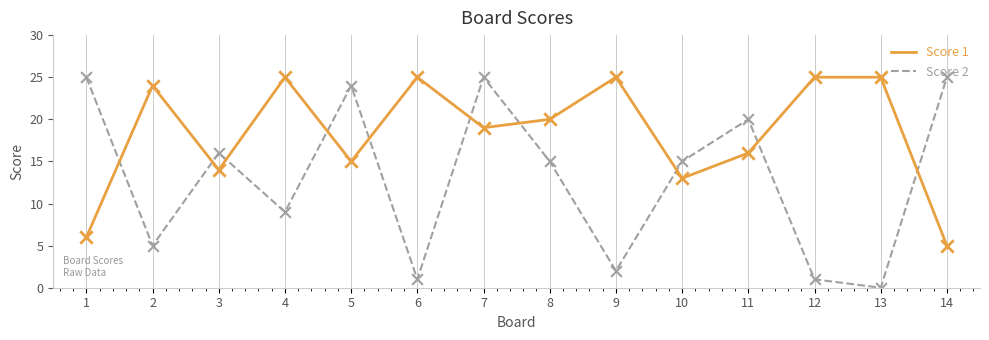

Which series has the largest total across all categories?

Score 1